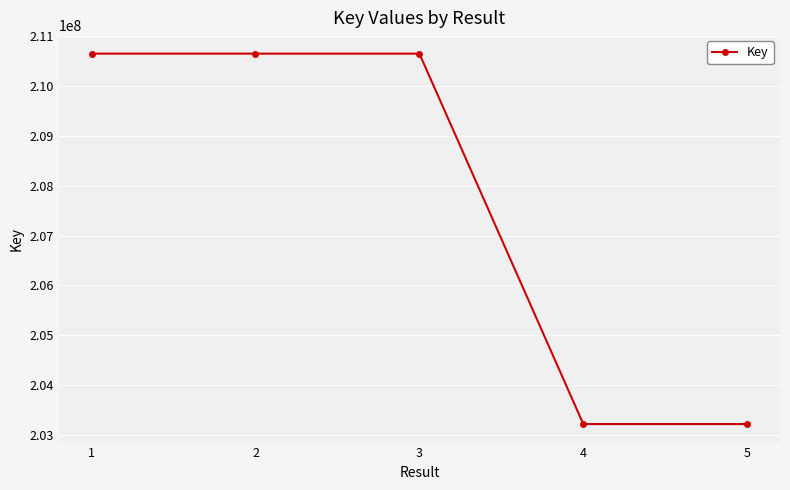

What is the difference between the second highest and second lowest values?

7443147